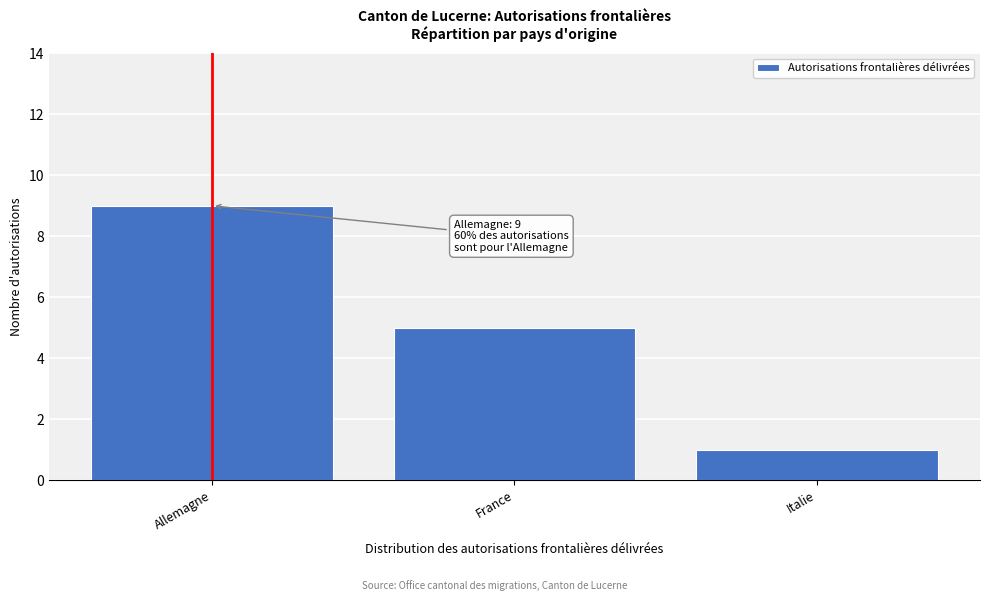

Reading left to right, what are all the values shown in this chart?

9	5	1